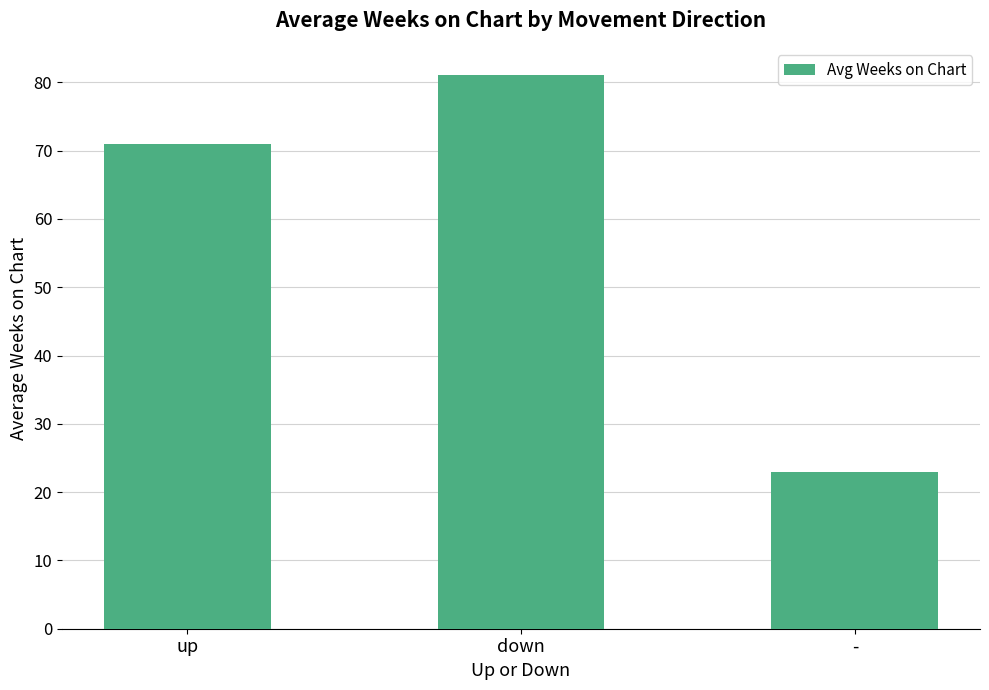

What is the sum of all values?

175